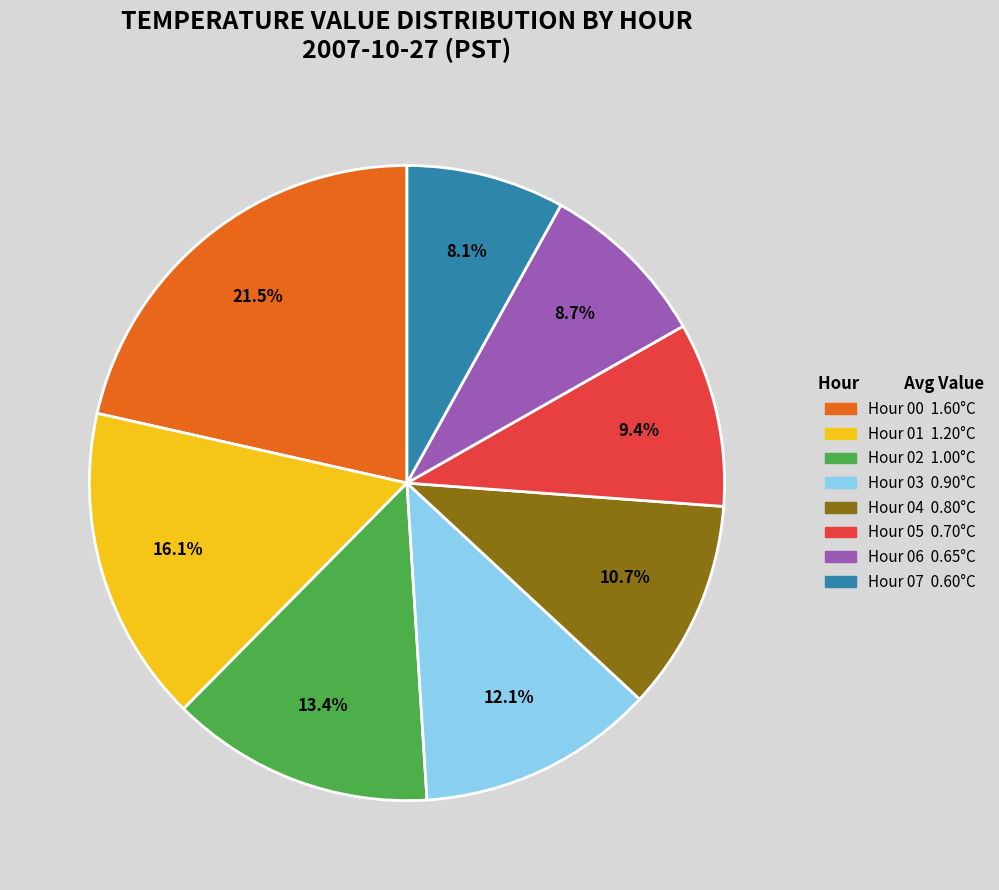

Is there any slice that represents more than half of the pie?

No